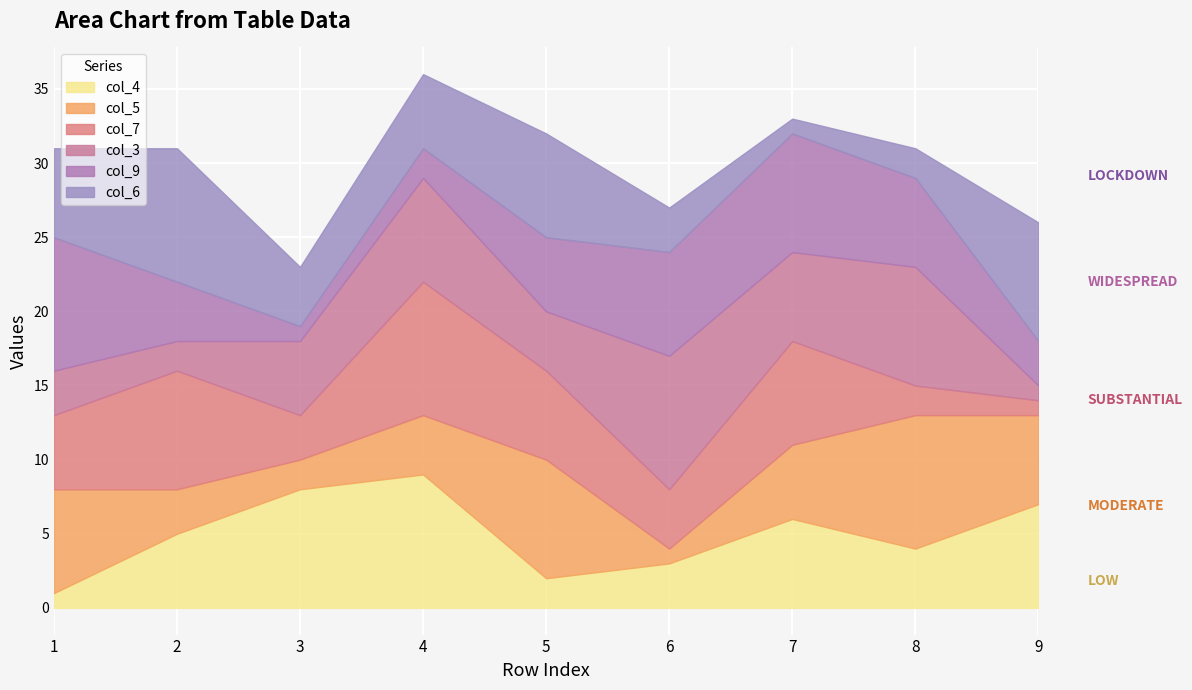

The col_3 series shows 1 at 9. True or false?

True